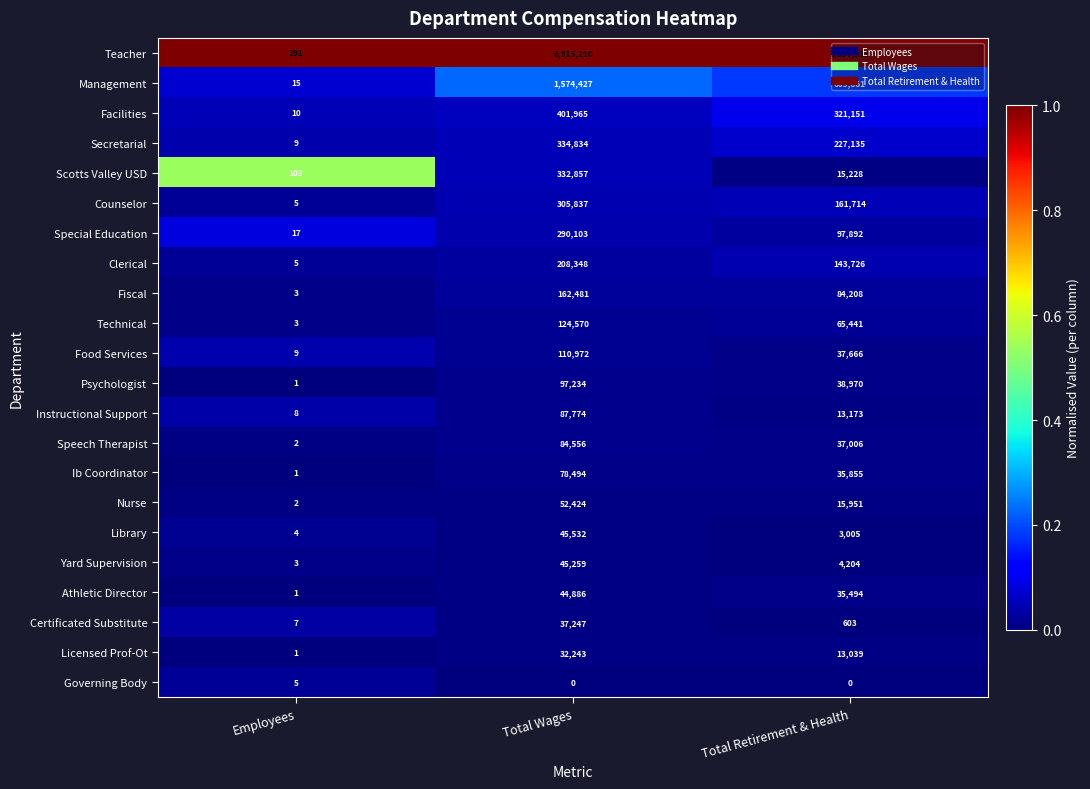

Which series has the largest total across all categories?

Teacher